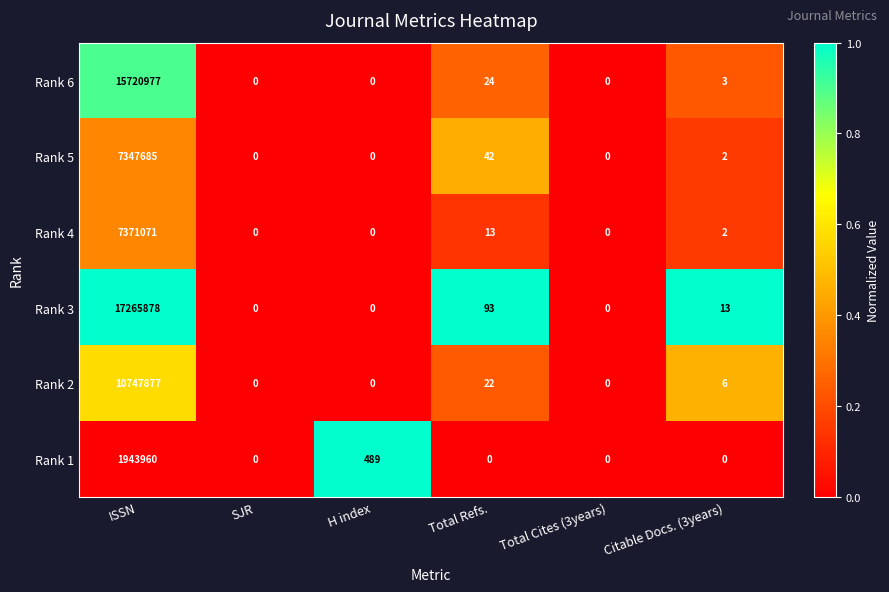

What is the difference between the maximum and second lowest values in the Rank 3 series?

17265878